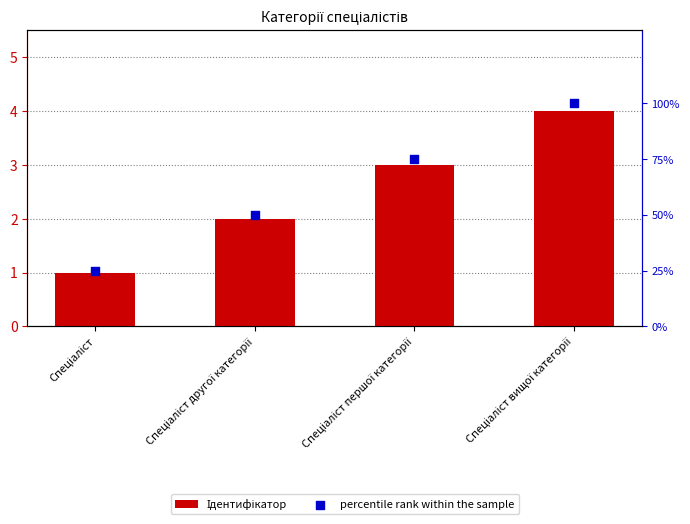

Is the value of percentile rank within the sample at Спеціаліст вищої категорії greater than the value of Ідентифікатор at Спеціаліст другої категорії?

Yes